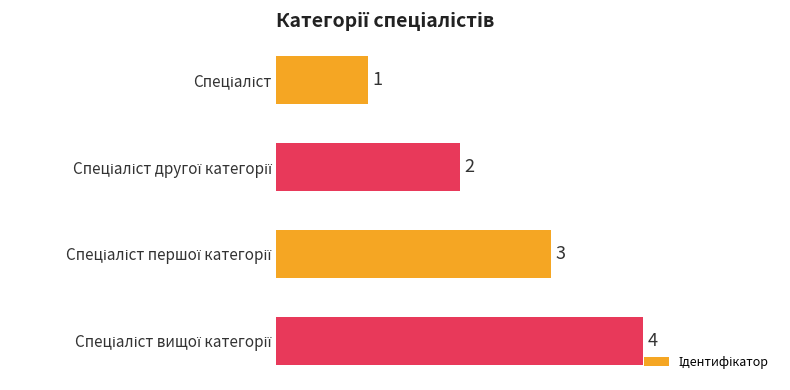

What is the value of the 1st bar from the top?

1